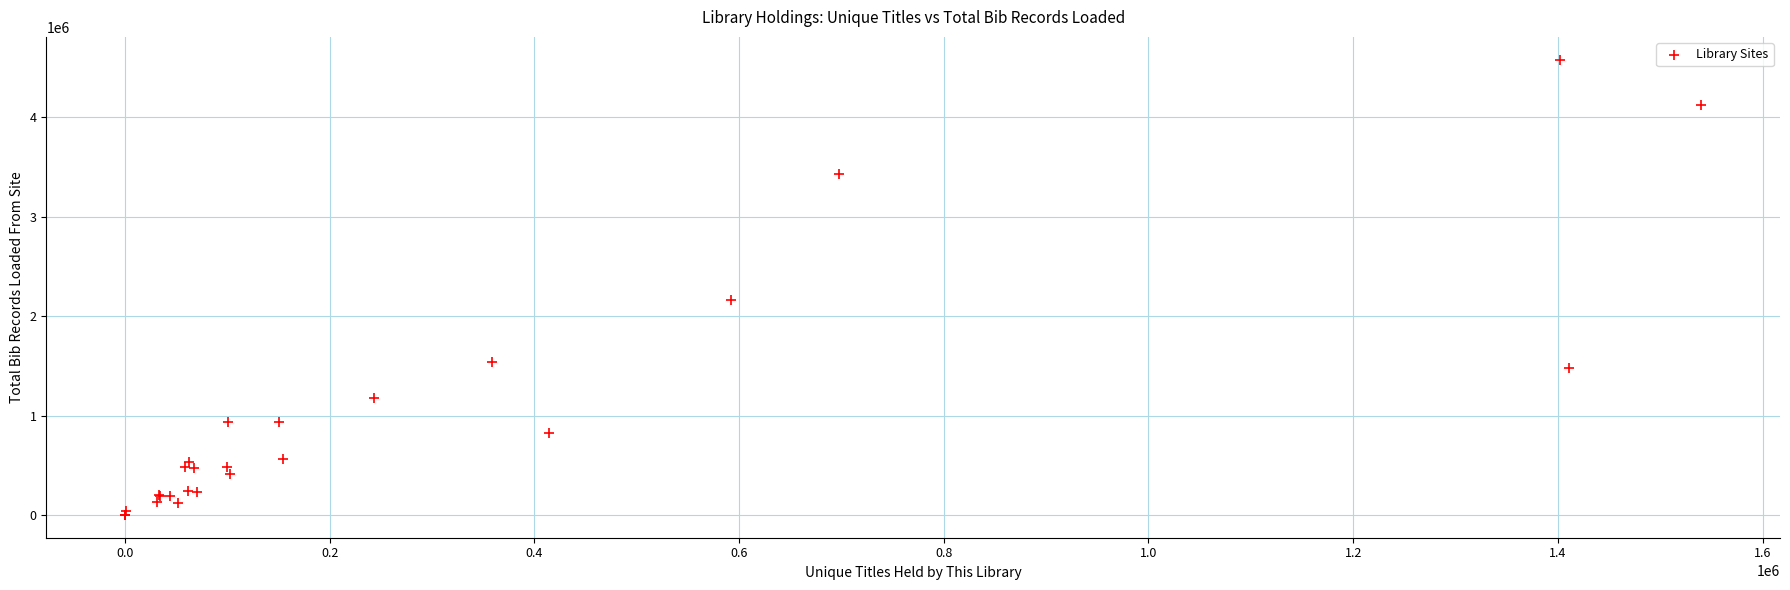

What Y value in the scatter plot is closest to 2291090?

2162172